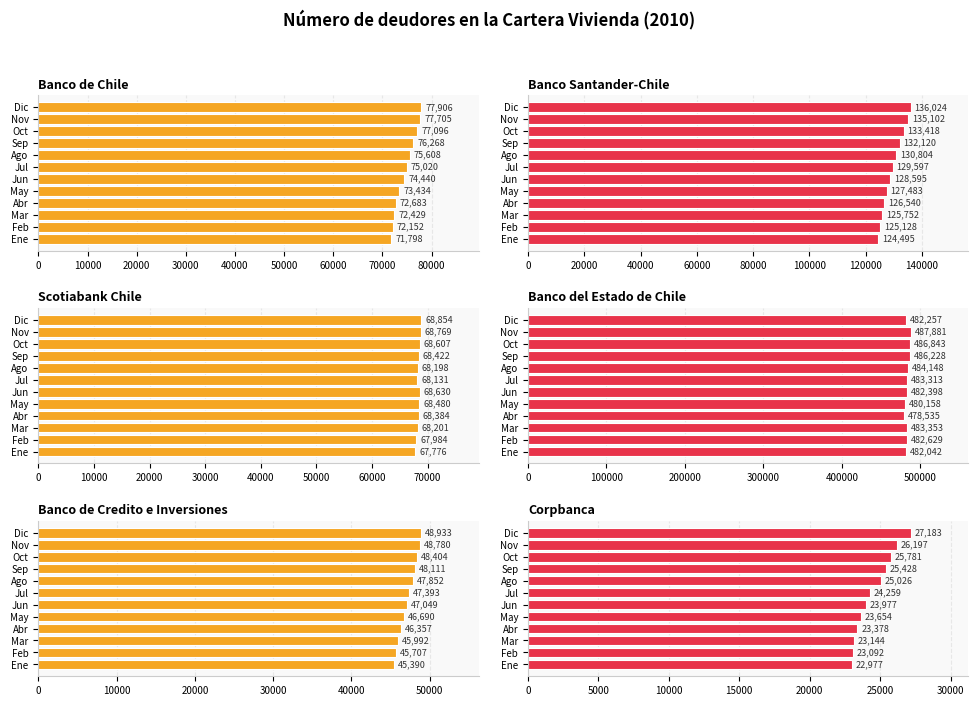

The value of Banco de Chile at Ene is 71798. True or false?

True